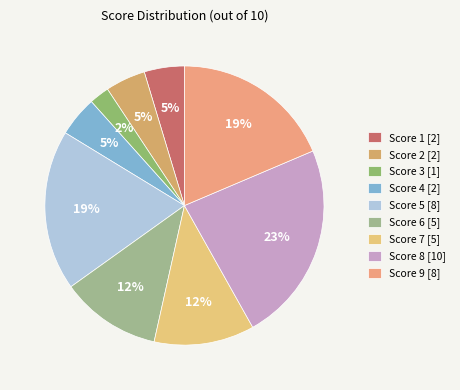

Does any single category account for the majority?

No